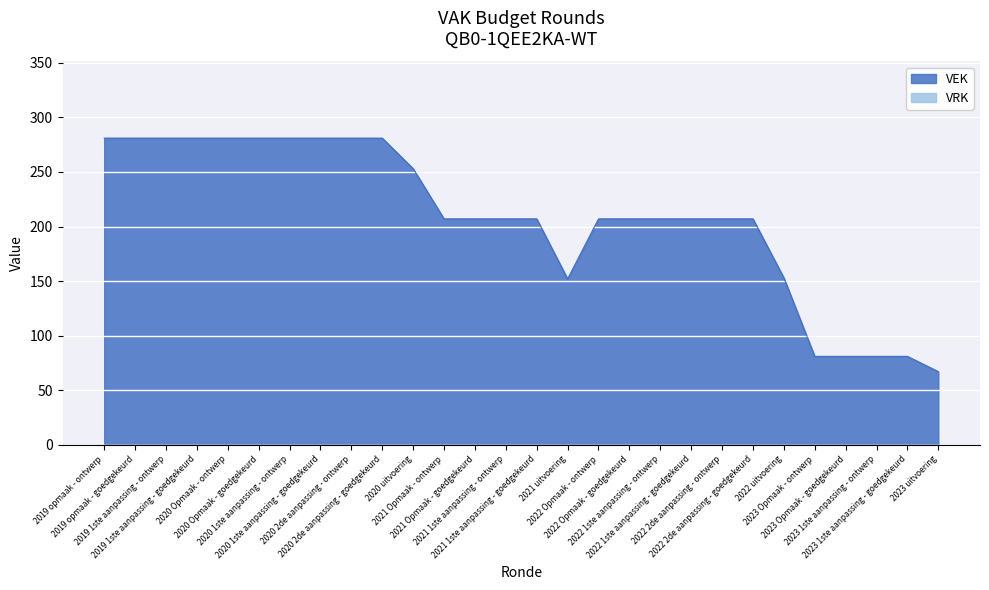

How many categories are shown in the chart?

28